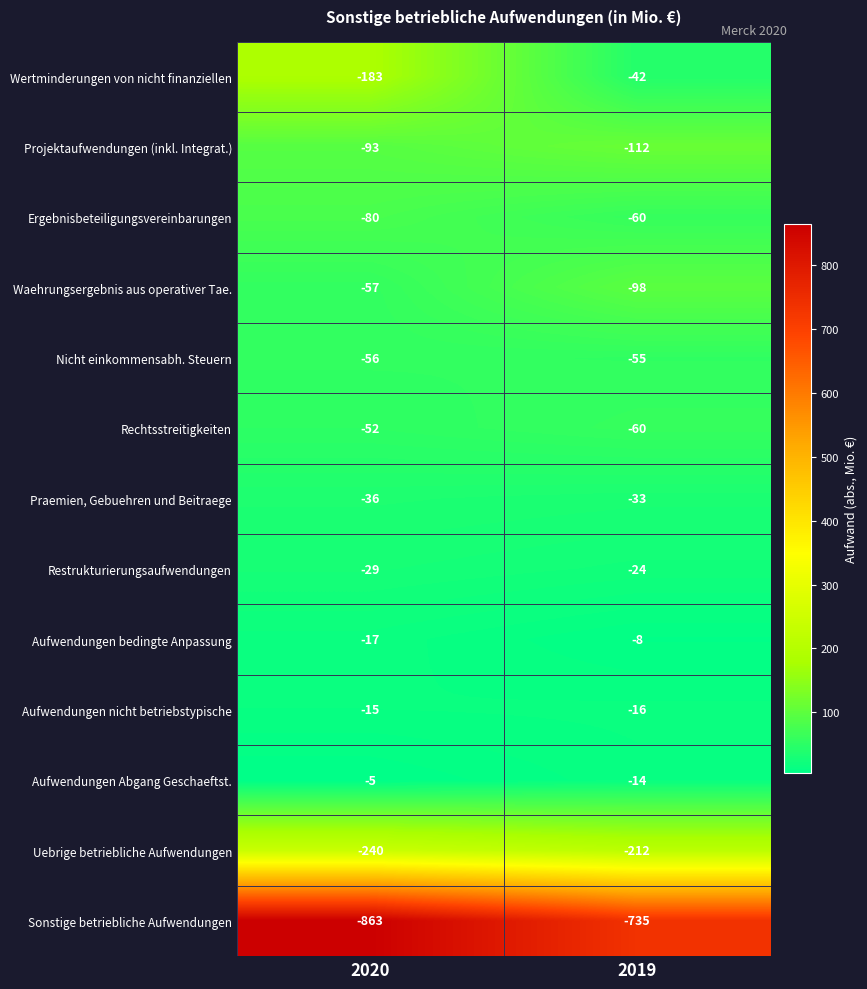

Reading right to left, what are all the values shown in this chart?

Wertminderungen von nicht finanziellen: -42	-183
Projektaufwendungen (inkl. Integrat.): -112	-93
Ergebnisbeteiligungsvereinbarungen: -60	-80
Waehrungsergebnis aus operativer Tae.: -98	-57
Nicht einkommensabh. Steuern: -55	-56
Rechtsstreitigkeiten: -60	-52
Praemien, Gebuehren und Beitraege: -33	-36
Restrukturierungsaufwendungen: -24	-29
Aufwendungen bedingte Anpassung: -8	-17
Aufwendungen nicht betriebstypische: -16	-15
Aufwendungen Abgang Geschaeftst.: -14	-5
Uebrige betriebliche Aufwendungen: -212	-240
Sonstige betriebliche Aufwendungen: -735	-863